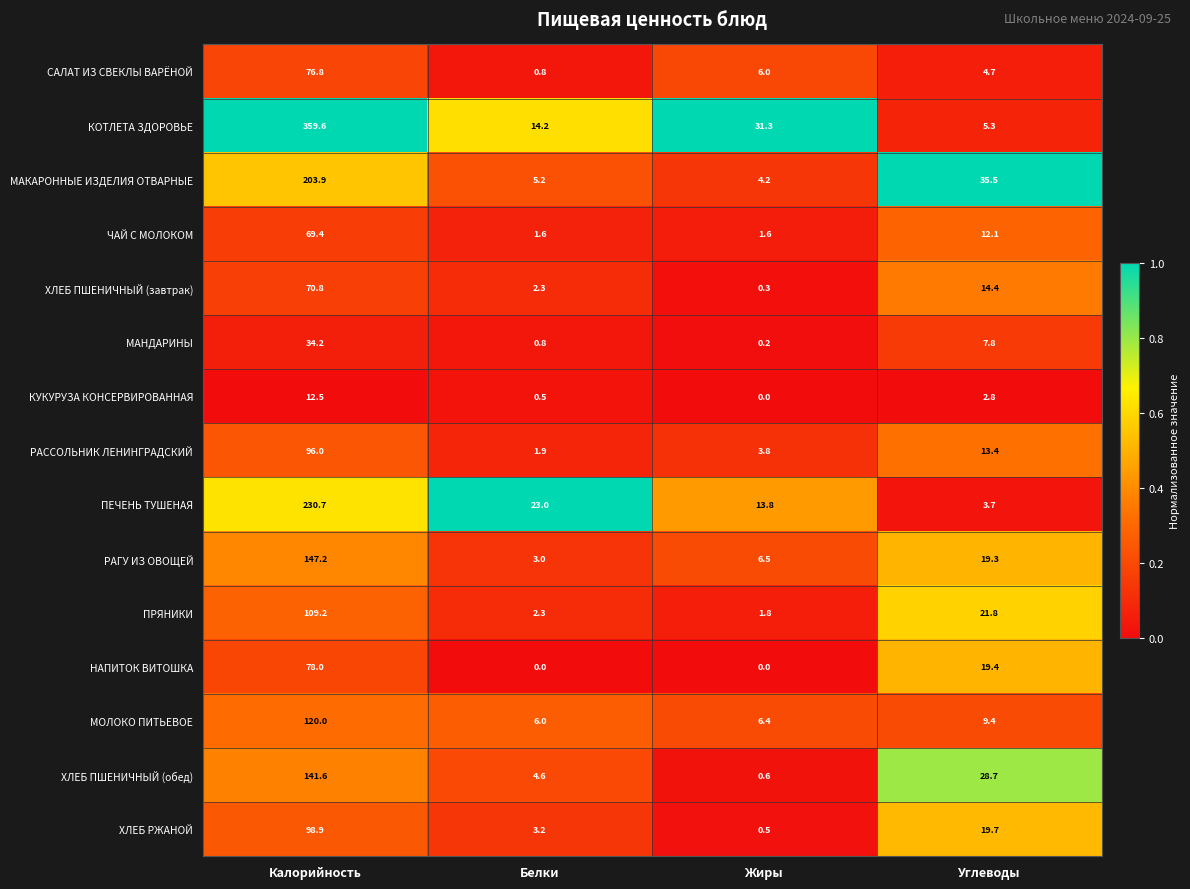

The КУКУРУЗА КОНСЕРВИРОВАННАЯ series shows 5.0 at Углеводы. True or false?

False